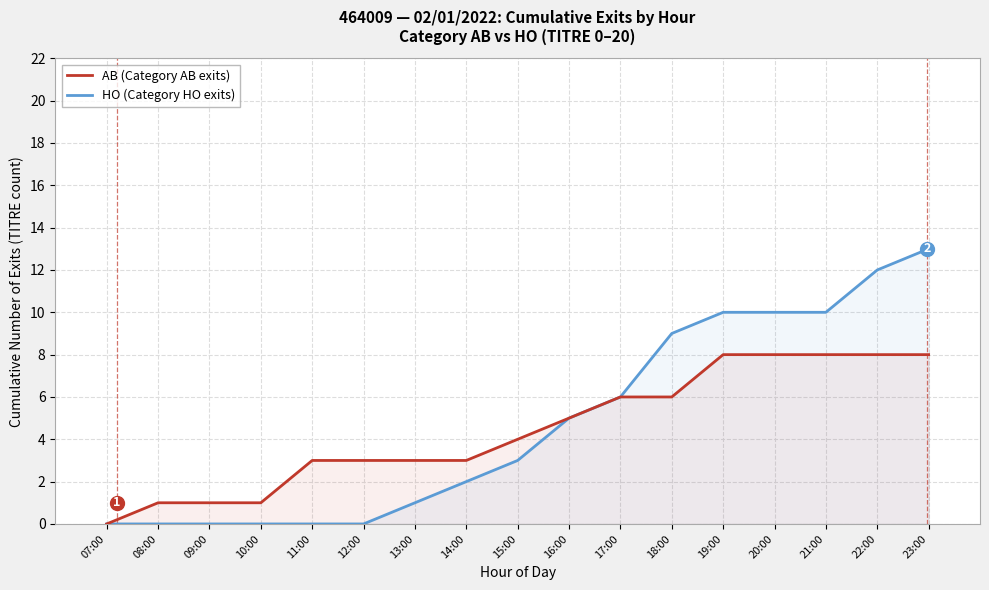

True or false: HO (Category HO exits) and AB (Category AB exits) intersect in this chart.

False